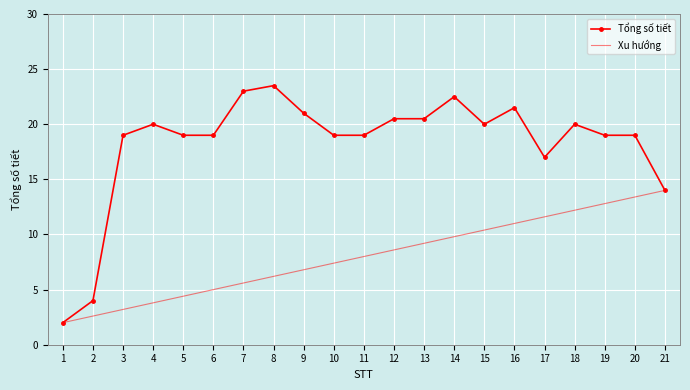

What is the minimum value for Xu hướng?

2.0